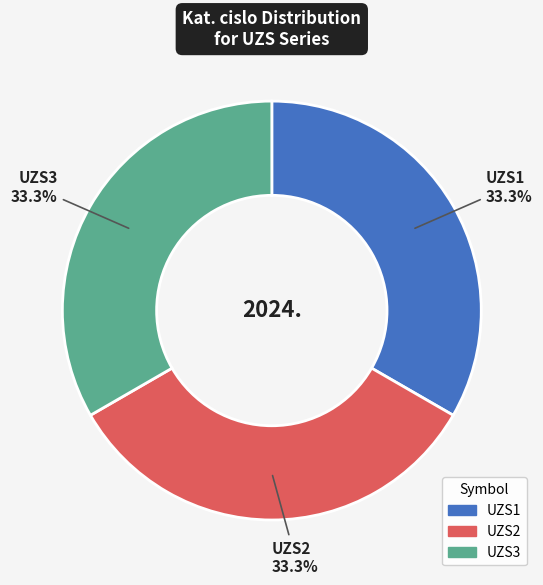

Combined, what portion of the pie is UZS1 and UZS3?

66.7%